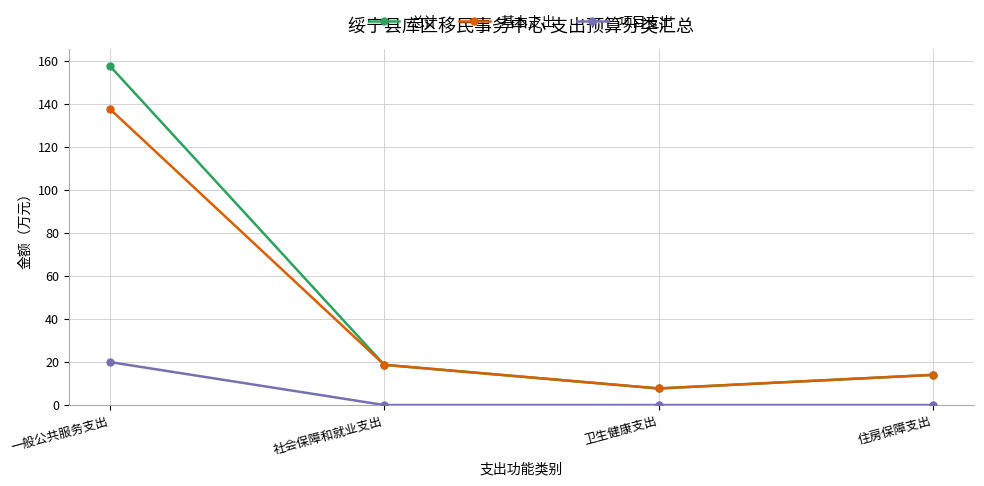

The 项目支出 series shows 20.0 at 一般公共服务支出. True or false?

True